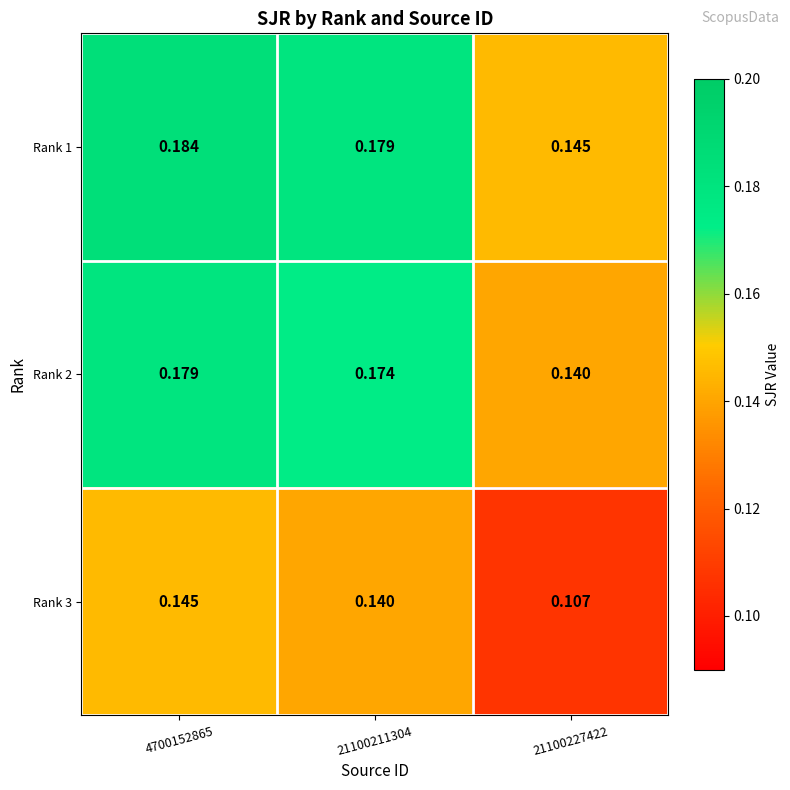

Is the value of Rank 1 at 21100227422 greater than the value of Rank 3 at 21100211304?

Yes